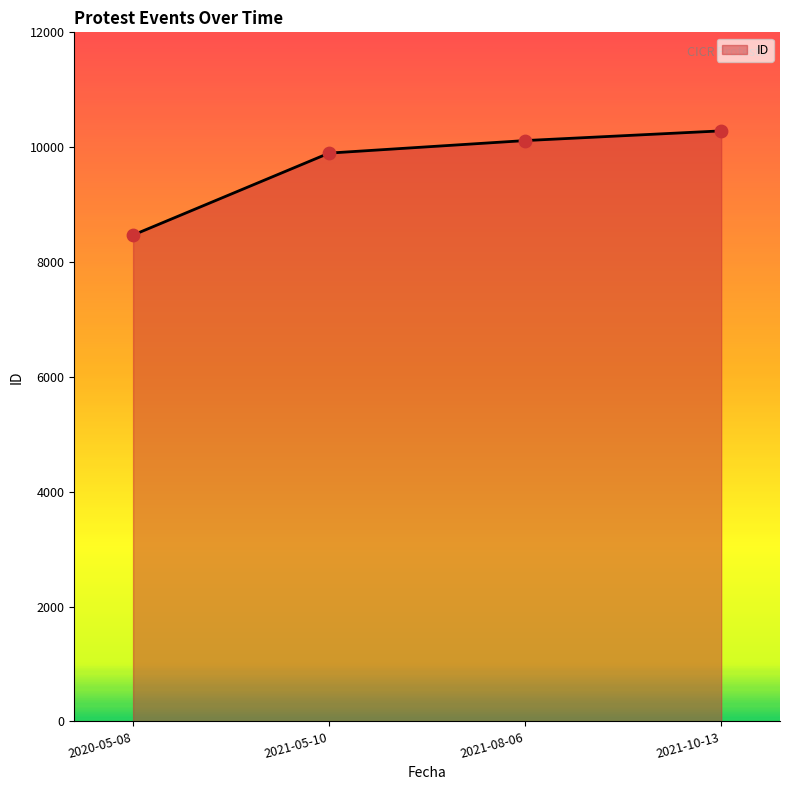

Which has a higher value, 2021-05-10 or 2021-08-06?

2021-08-06